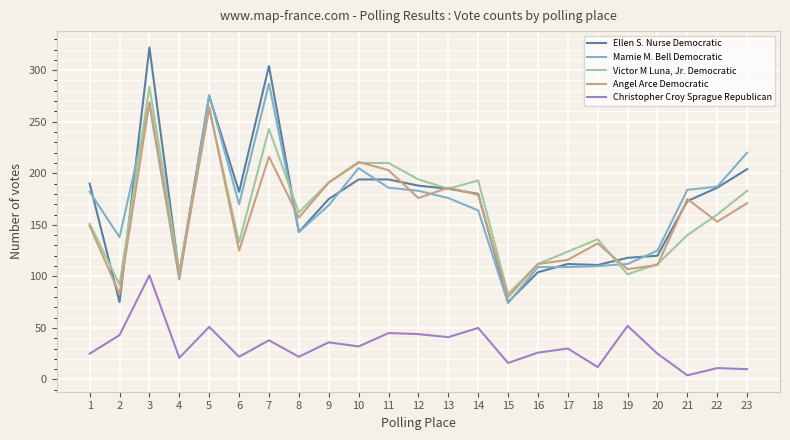

What is the total value across all series at 22?

697